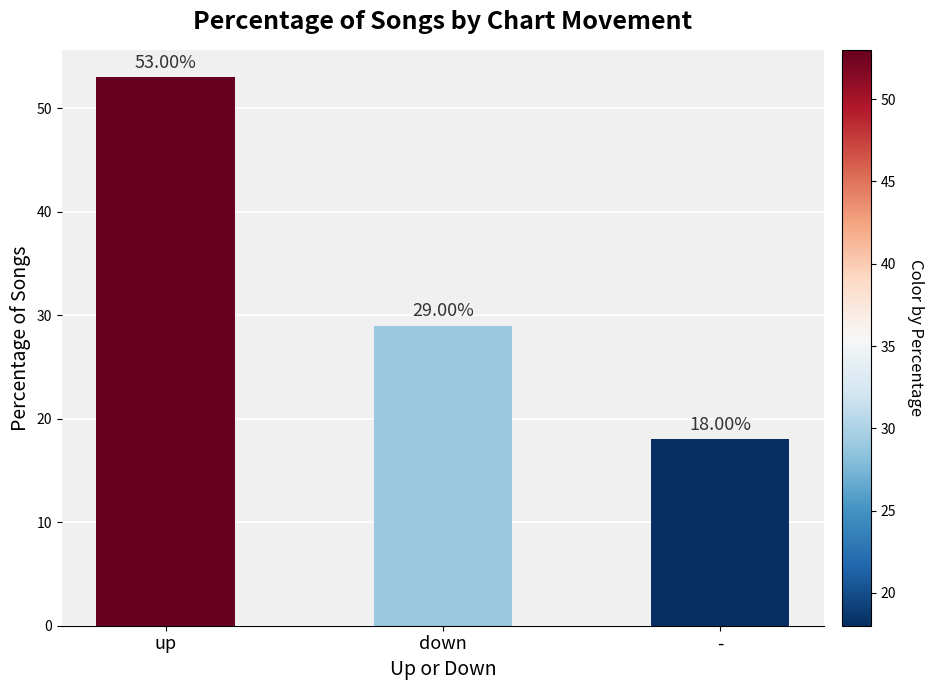

Which label corresponds to the largest value in the chart?

up